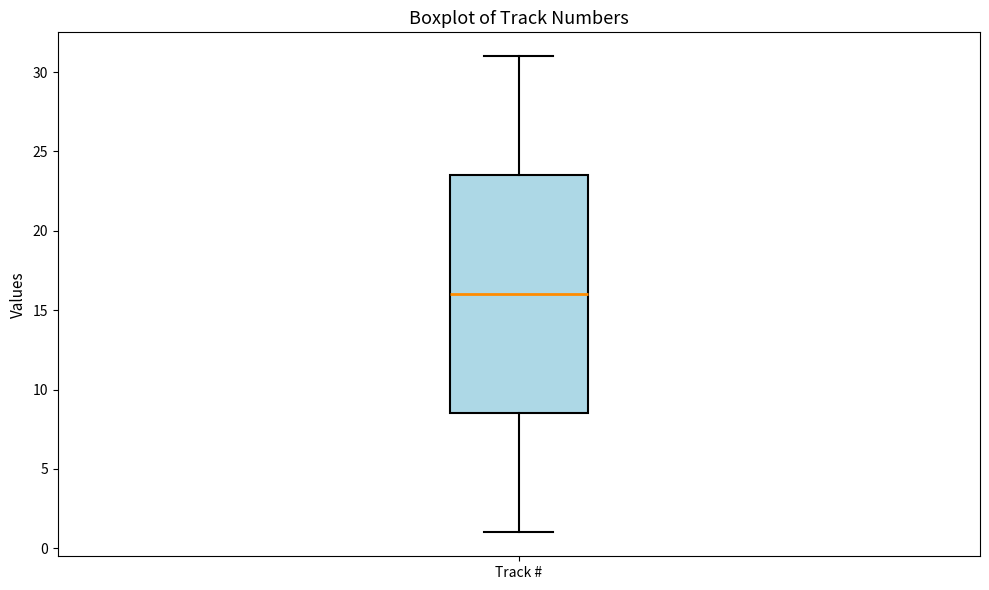

Where does the upper whisker of the box for Track # end on the y-axis? The values are not printed on the chart, so give them approximately, as read against the axis.

31.0